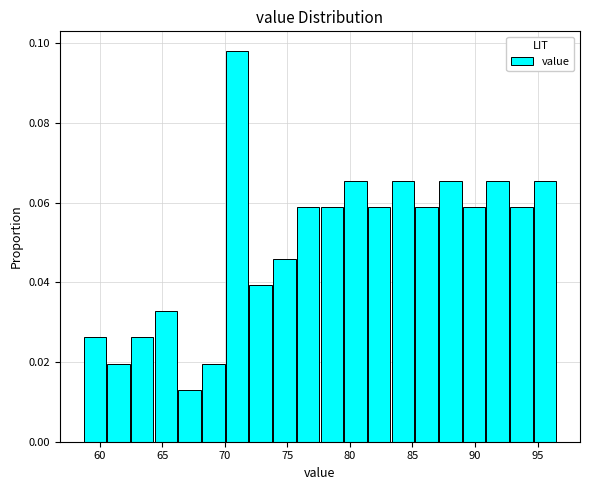

Read against the x-axis, roughly where is the centre of the tallest bar?

71.0